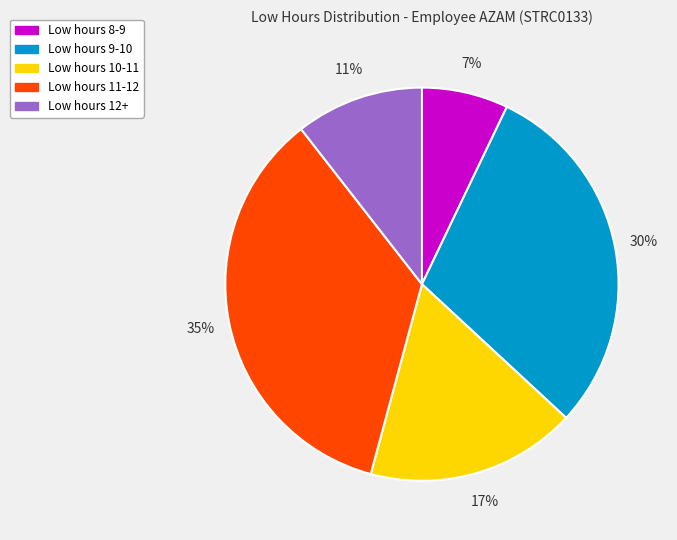

What percentage is the Low hours 10-11 slice, to the nearest percent?

17%